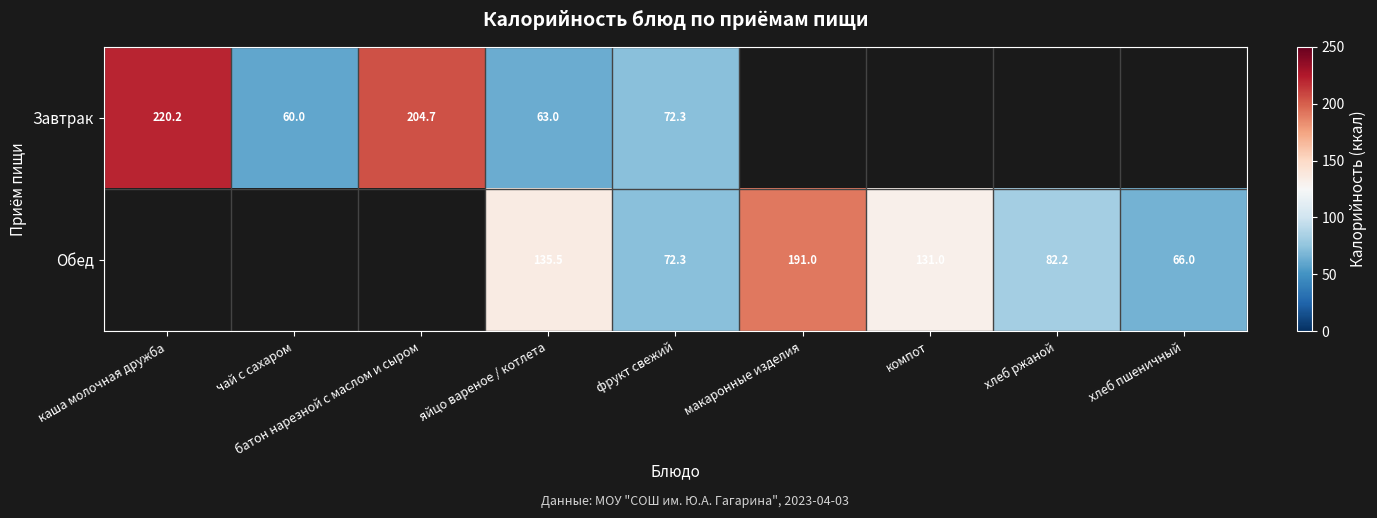

The Завтрак series shows 89.9 at чай с сахаром. True or false?

False